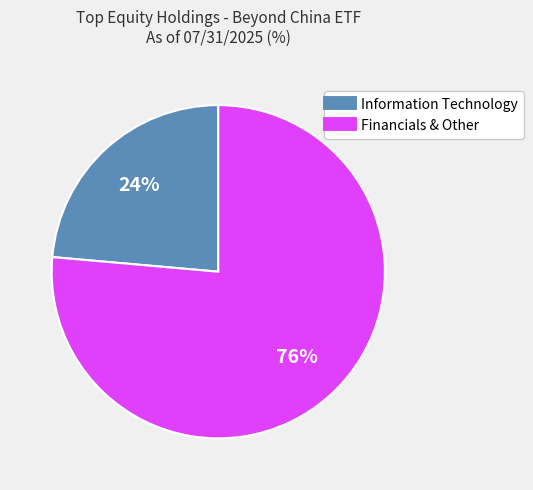

To the nearest percent, what is the average slice percentage?

50%